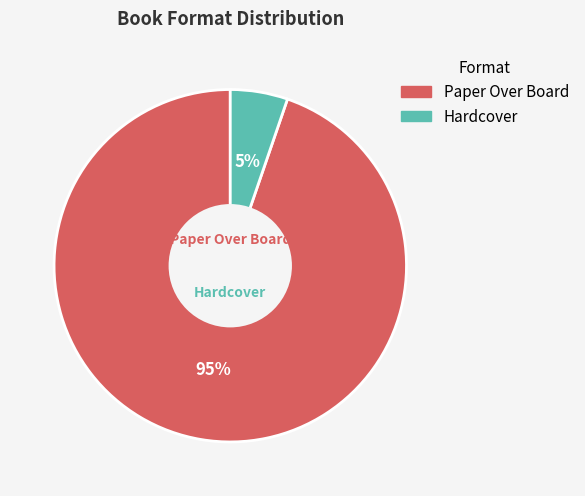

Rank the categories by value from highest to lowest.

Paper Over Board, Hardcover